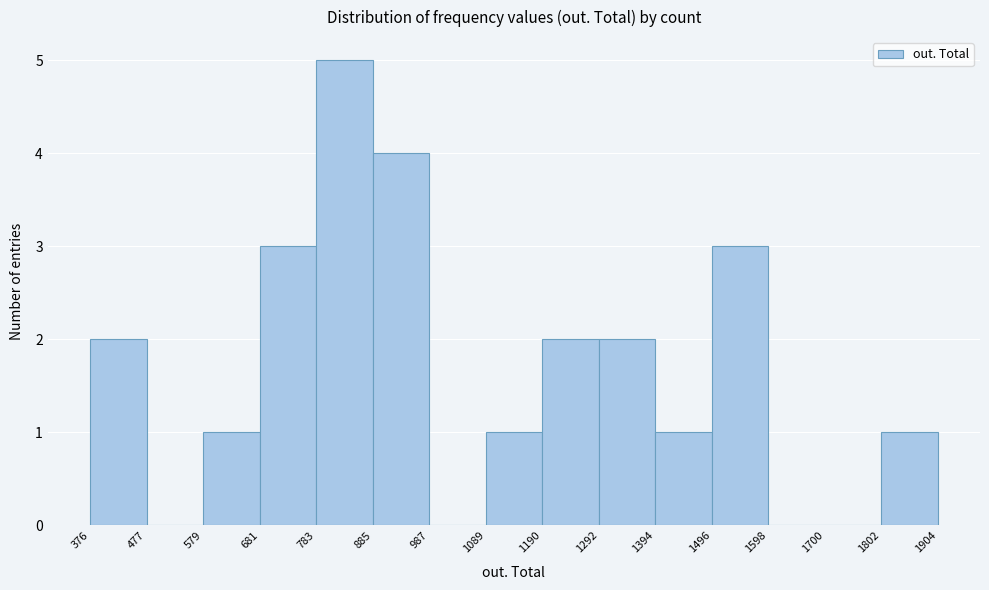

Over which range of the x-axis is the bar tallest?

783 to 885